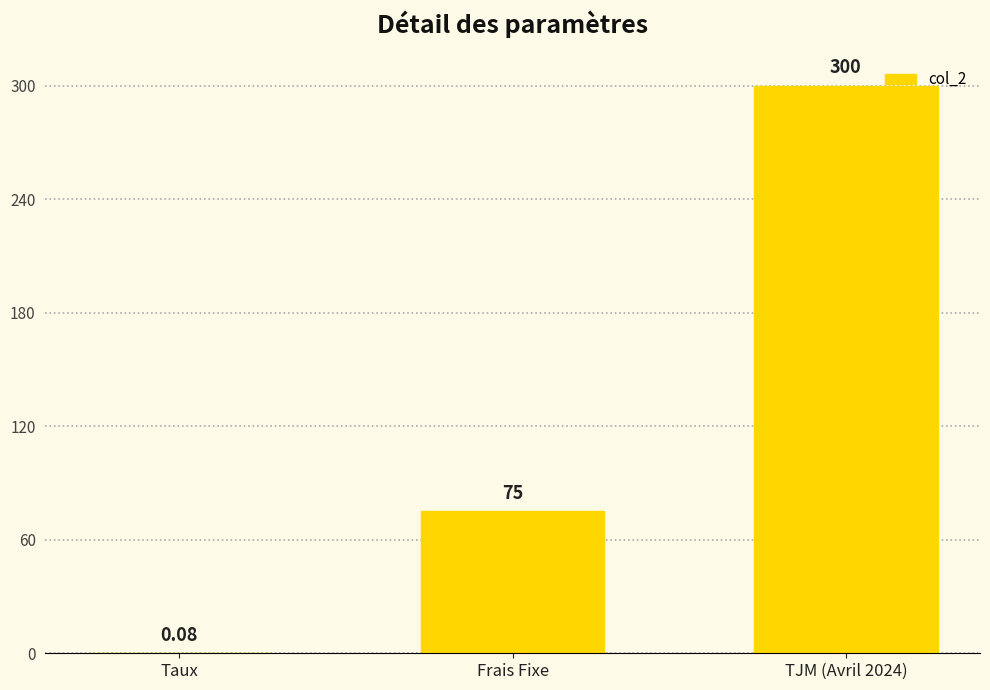

At which label is the value closest to 150?

Frais Fixe